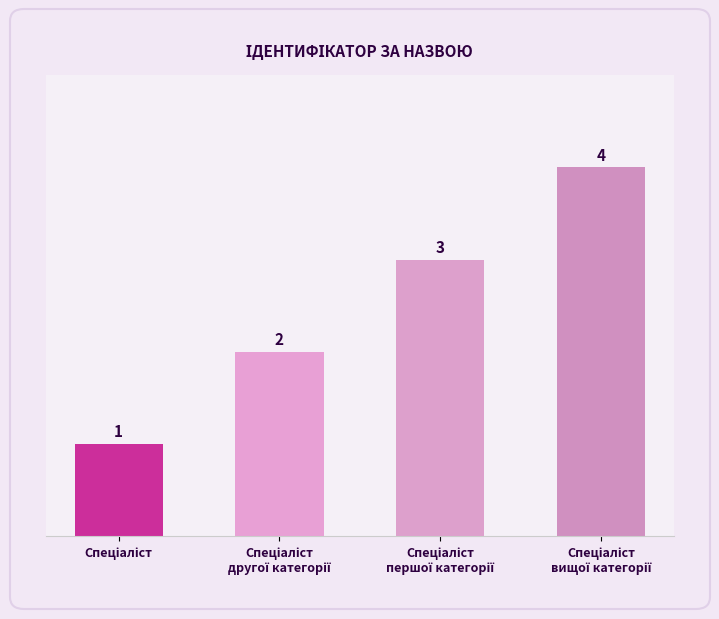

How many values are between 2 and 4?

3